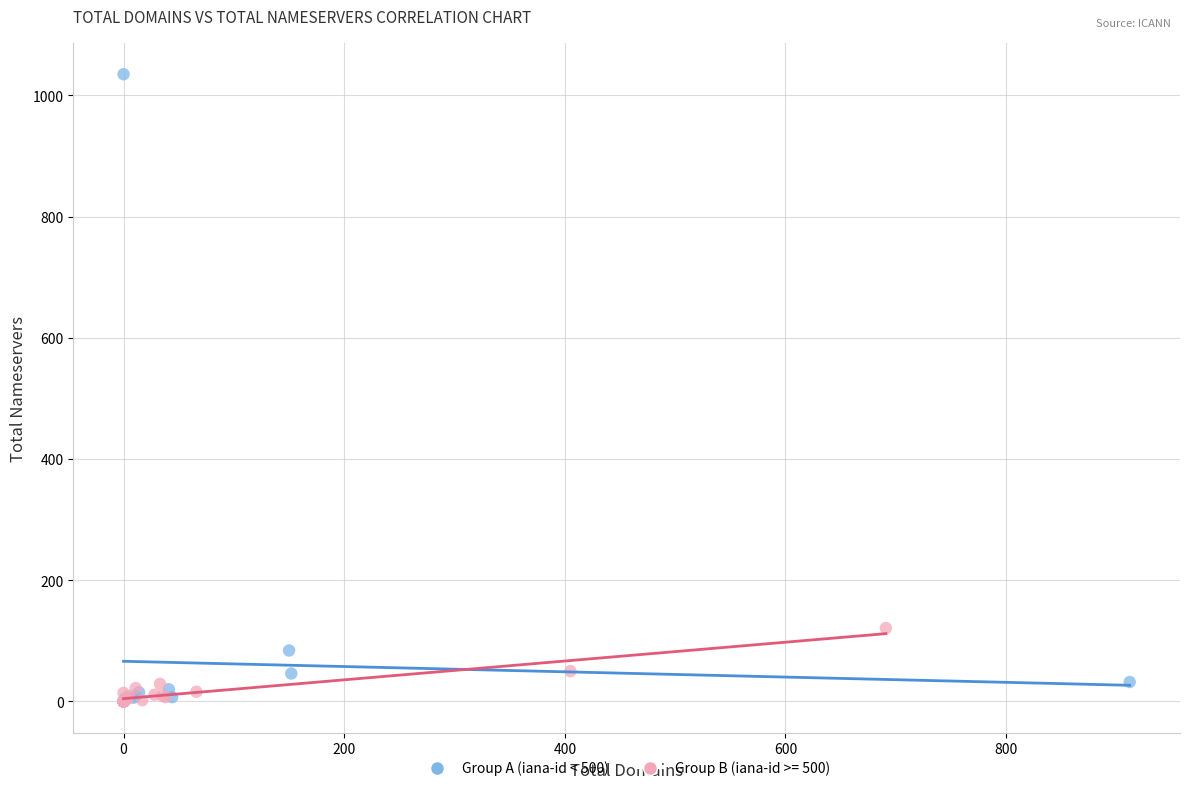

Which series reaches the maximum Y coordinate?

Group A (iana-id < 500)